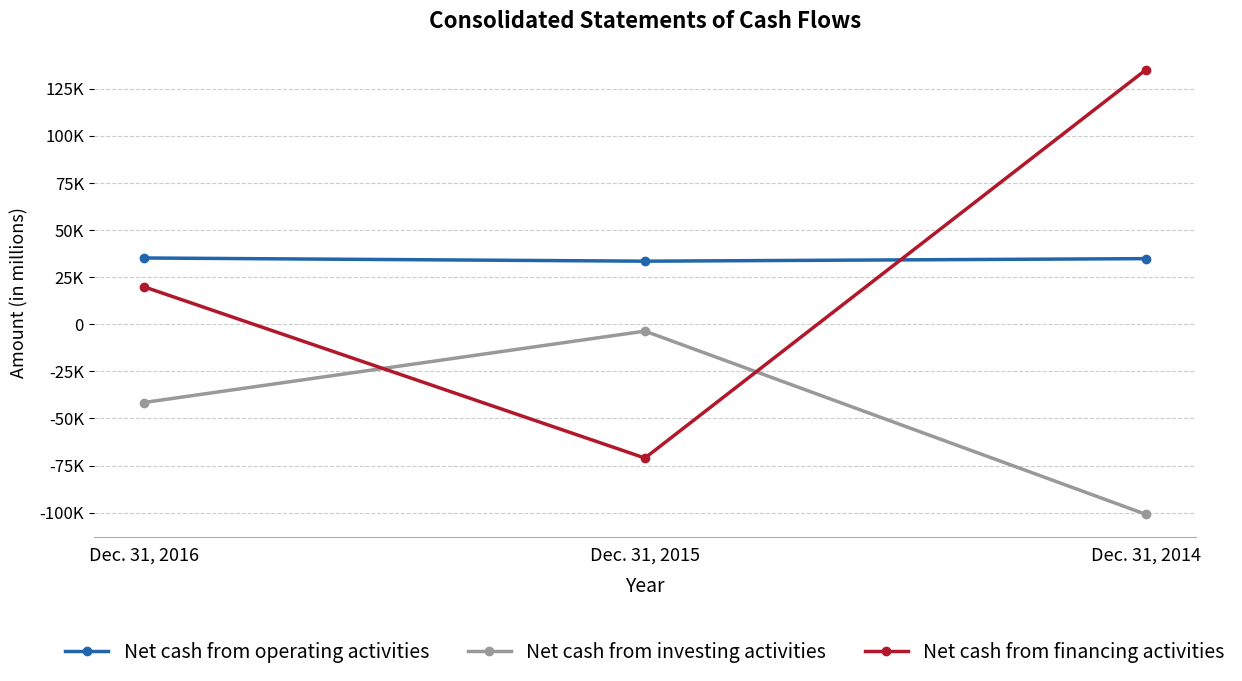

Is it true that Net cash from financing activities equals -36568 at Dec. 31, 2015?

False